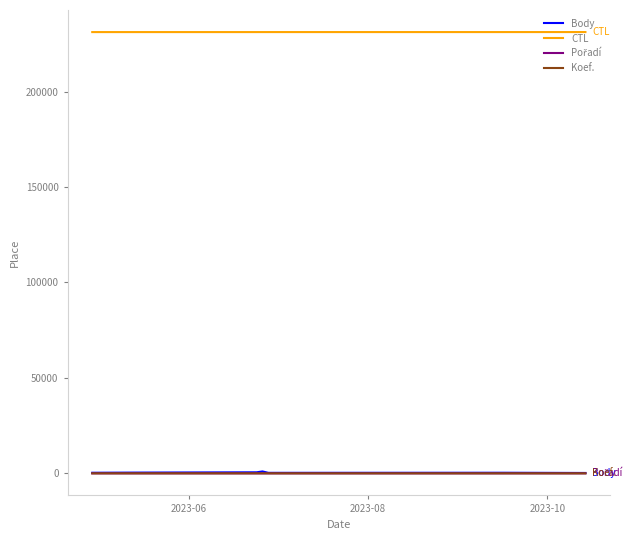

What is the highest value of the CTL series?

231216